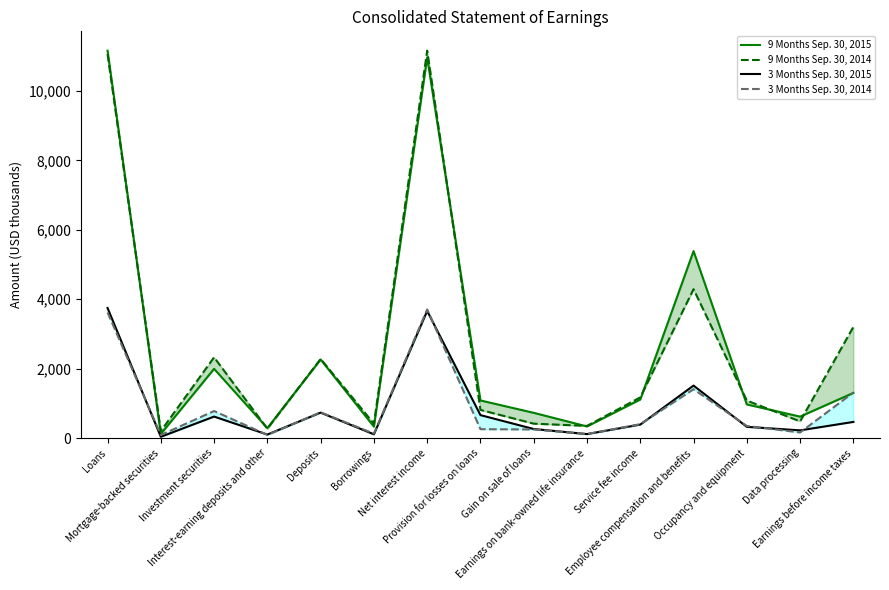

Read the 9 Months Sep. 30, 2014 value at Earnings on bank-owned life insurance.

349